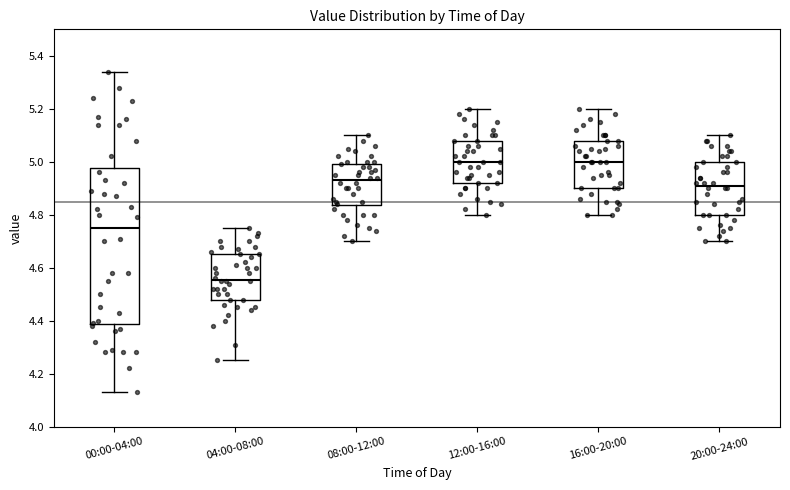

Reading left to right, read every box against the y-axis: the position of its median line, the range the box covers, and the ends of its whiskers. The values are not printed on the chart, so give them approximately, as read against the axis.

00:00-04:00: median 4.76, box 4.38 to 4.98, whiskers 4.14 to 5.34
04:00-08:00: median 4.56, box 4.48 to 4.66, whiskers 4.26 to 4.76
08:00-12:00: median 4.94, box 4.84 to 5.00, whiskers 4.70 to 5.10
12:00-16:00: median 5.00, box 4.92 to 5.08, whiskers 4.80 to 5.20
16:00-20:00: median 5.00, box 4.90 to 5.08, whiskers 4.80 to 5.20
20:00-24:00: median 4.92, box 4.80 to 5.00, whiskers 4.70 to 5.10